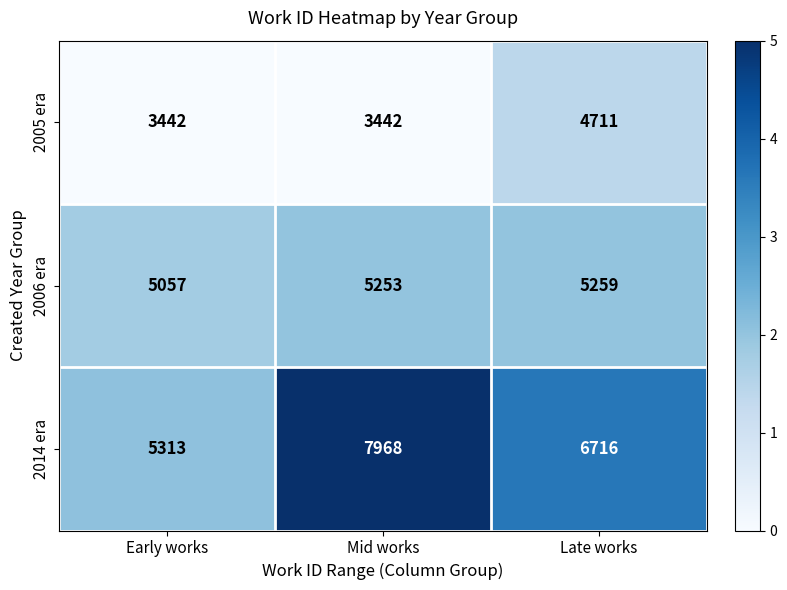

At which category is the sum across all series the highest?

Late works